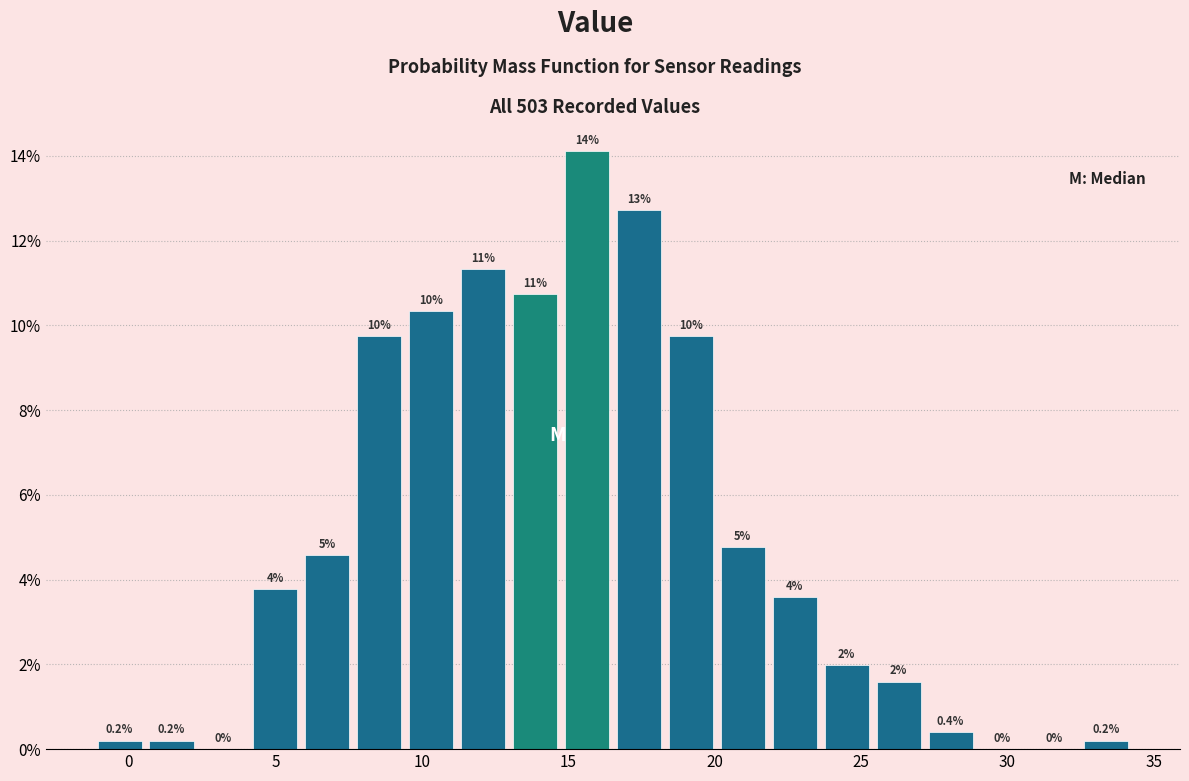

Read against the x-axis, roughly where is the centre of the tallest bar?

15.5